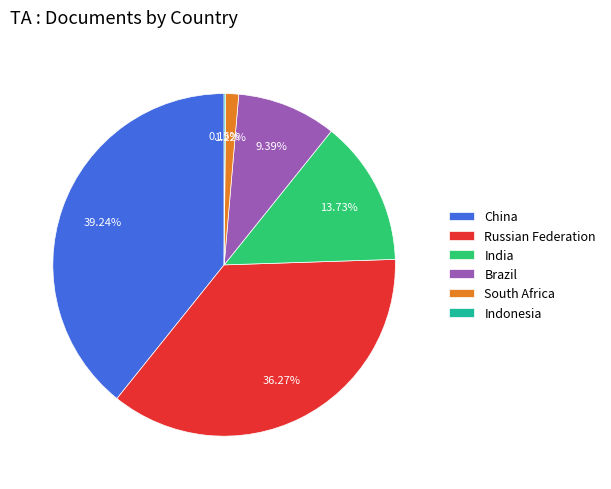

Approximately how many times larger is the value at China compared to India?

2.9